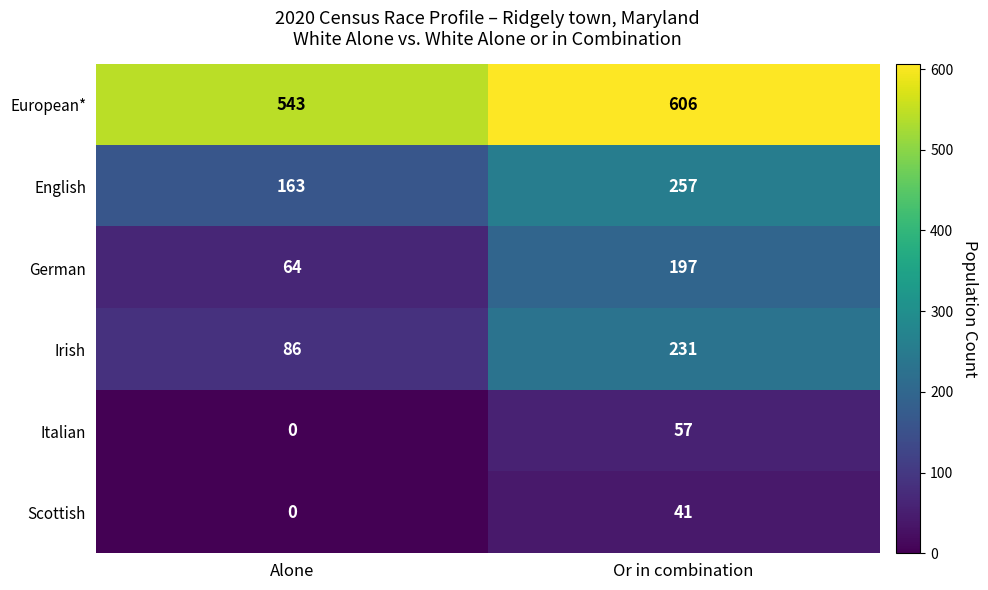

What value does the German series have at Or in combination, to the nearest 5?

195